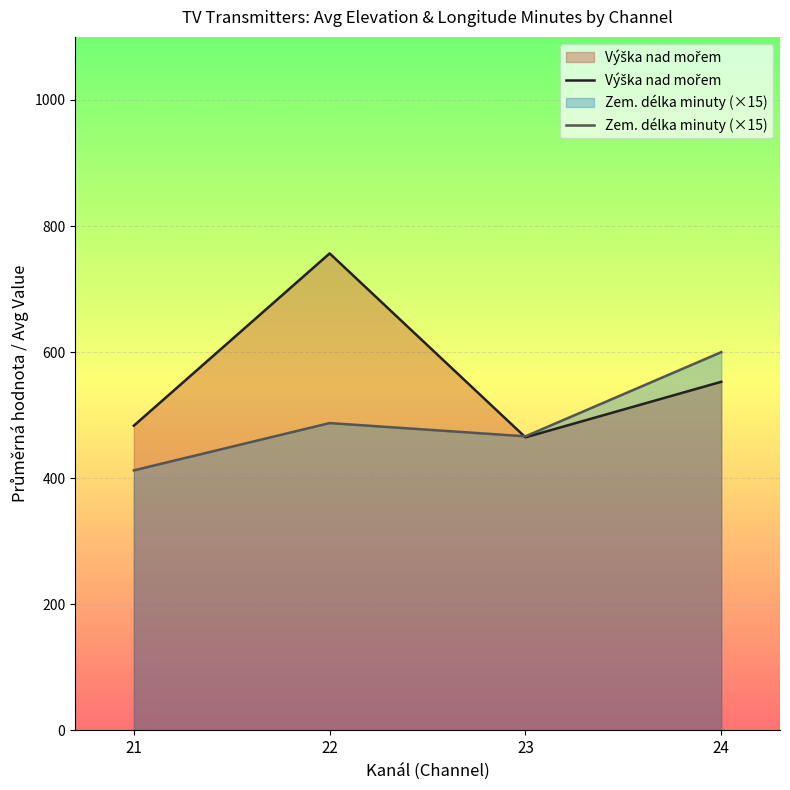

Which series changed the most between 22 and 24?

Výška nad mořem